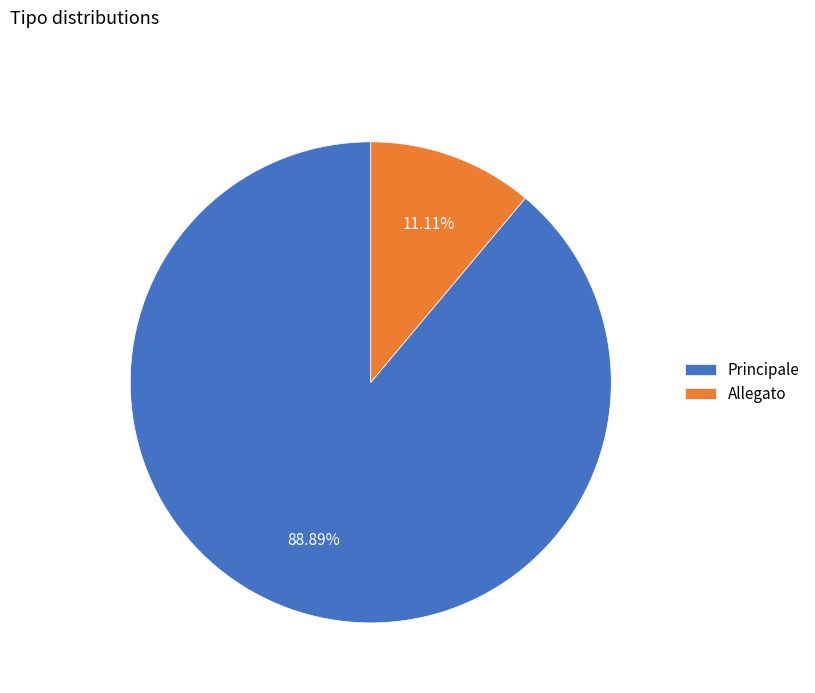

To the nearest percent, what percentage of the pie is Principale?

89%